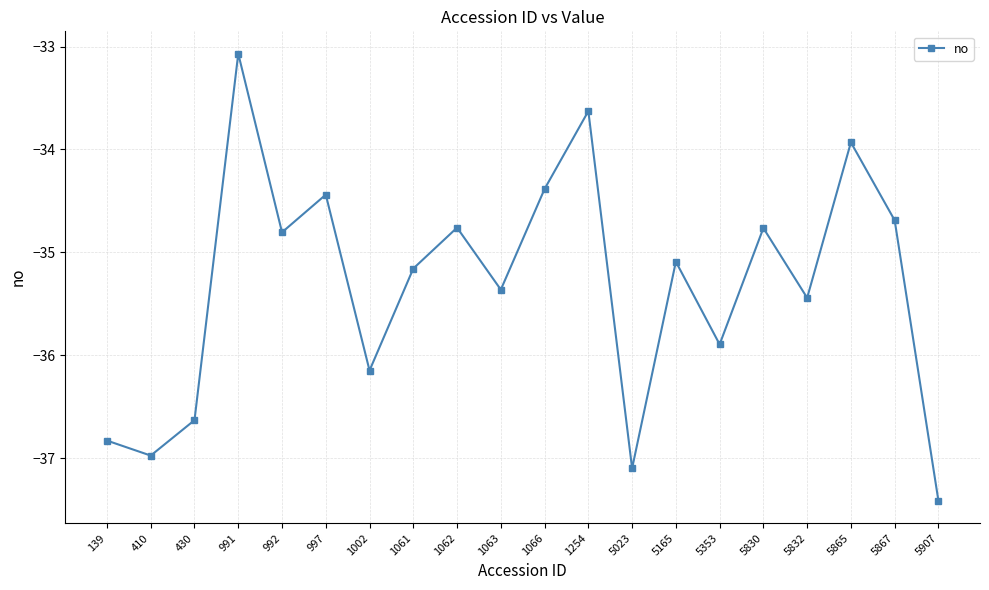

Is this an area chart (filled region under the line)?

No